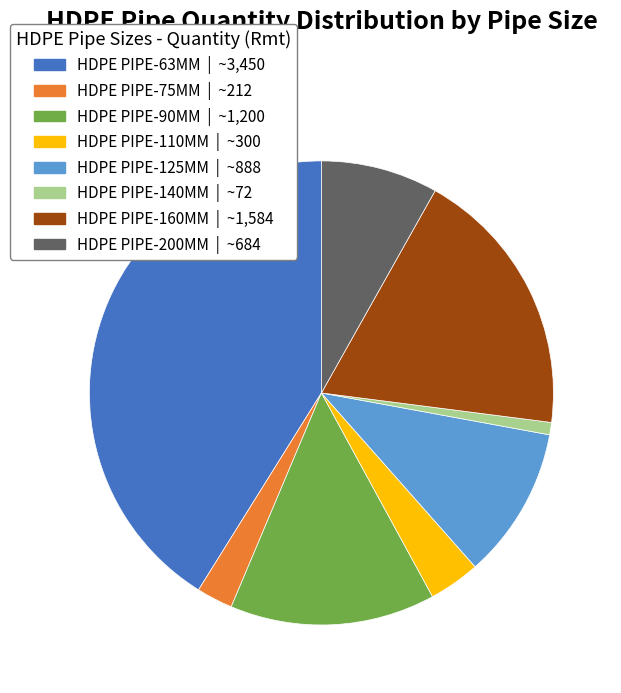

True or false: HDPE PIPE-140MM accounts for 1% of the total.

True